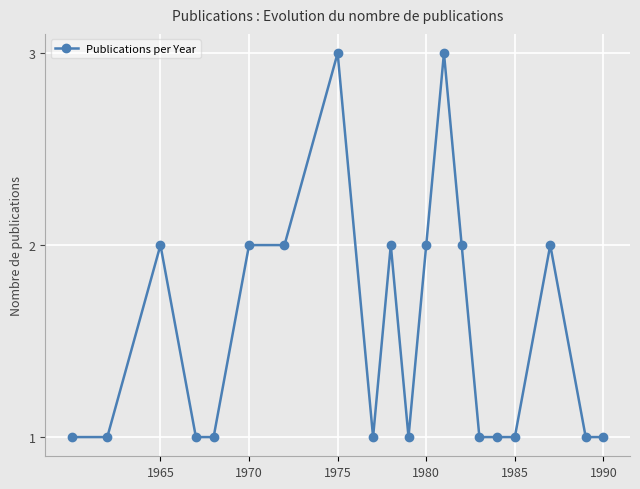

True or false: the data has more than 0 interior local peaks.

True